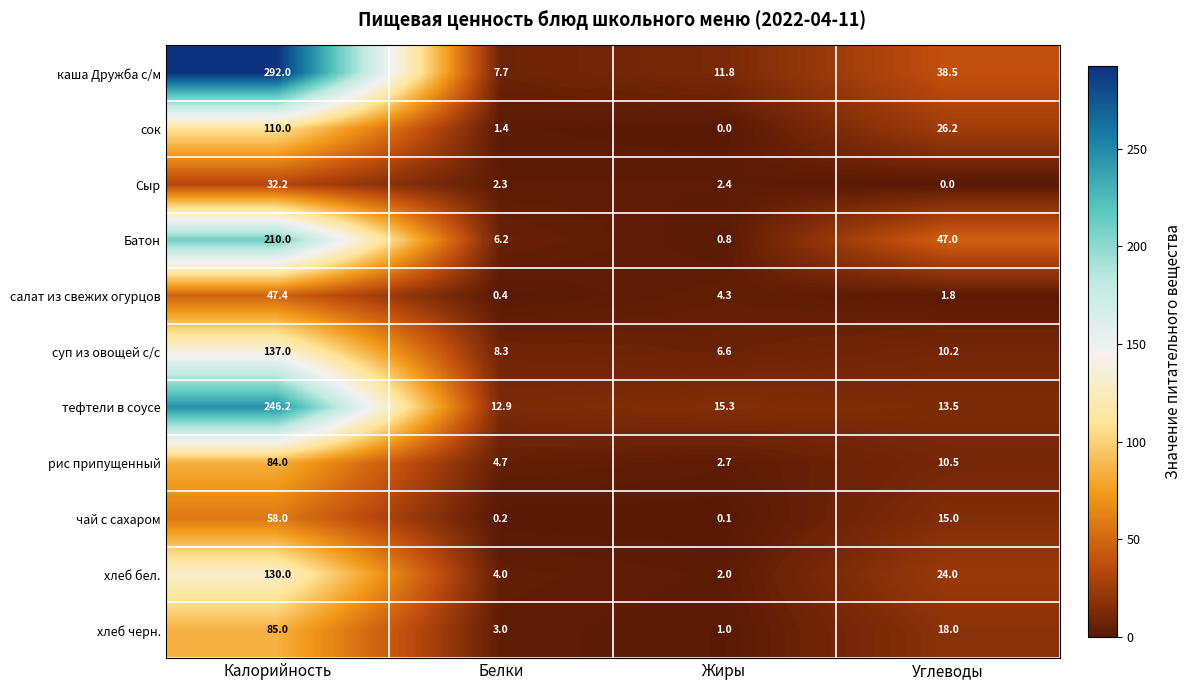

The value of суп из овощей с/с at Белки is 2.3. True or false?

False